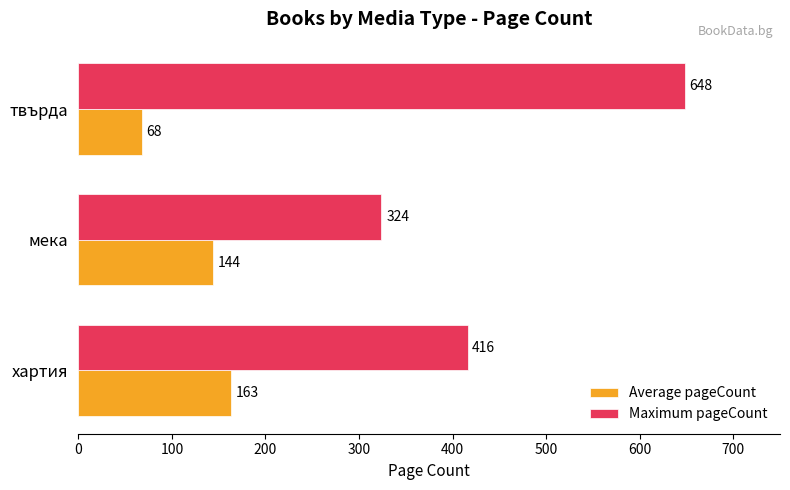

At which category does the chart reach its minimum across all series?

твърда